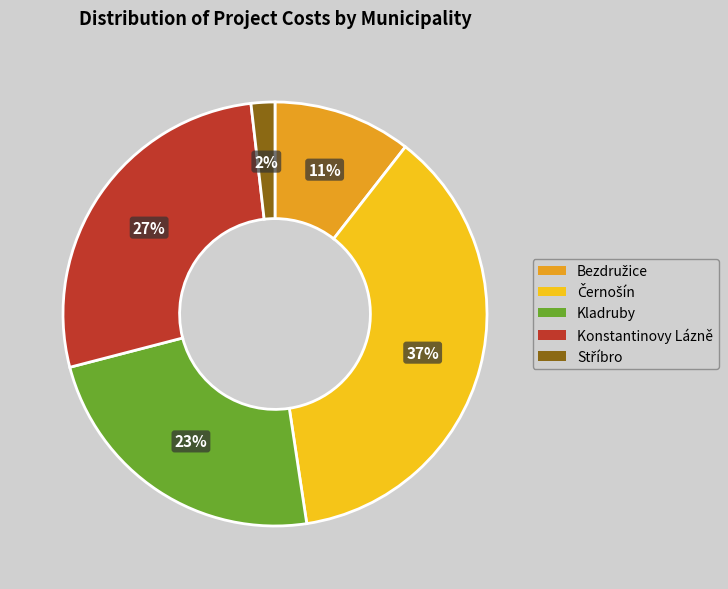

To the nearest percent, what is the difference between the largest and smallest slice percentages?

35%